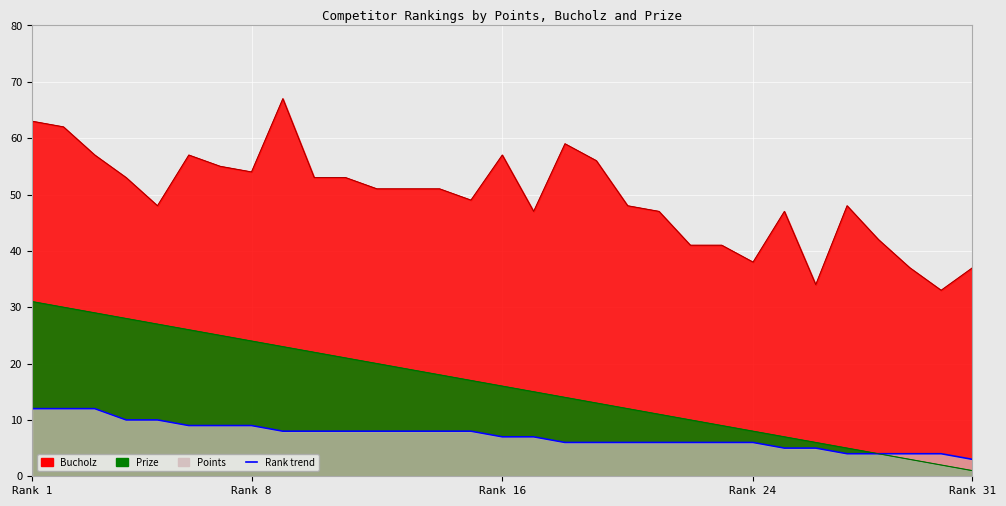

Which has a higher value, 9 or 25?

9